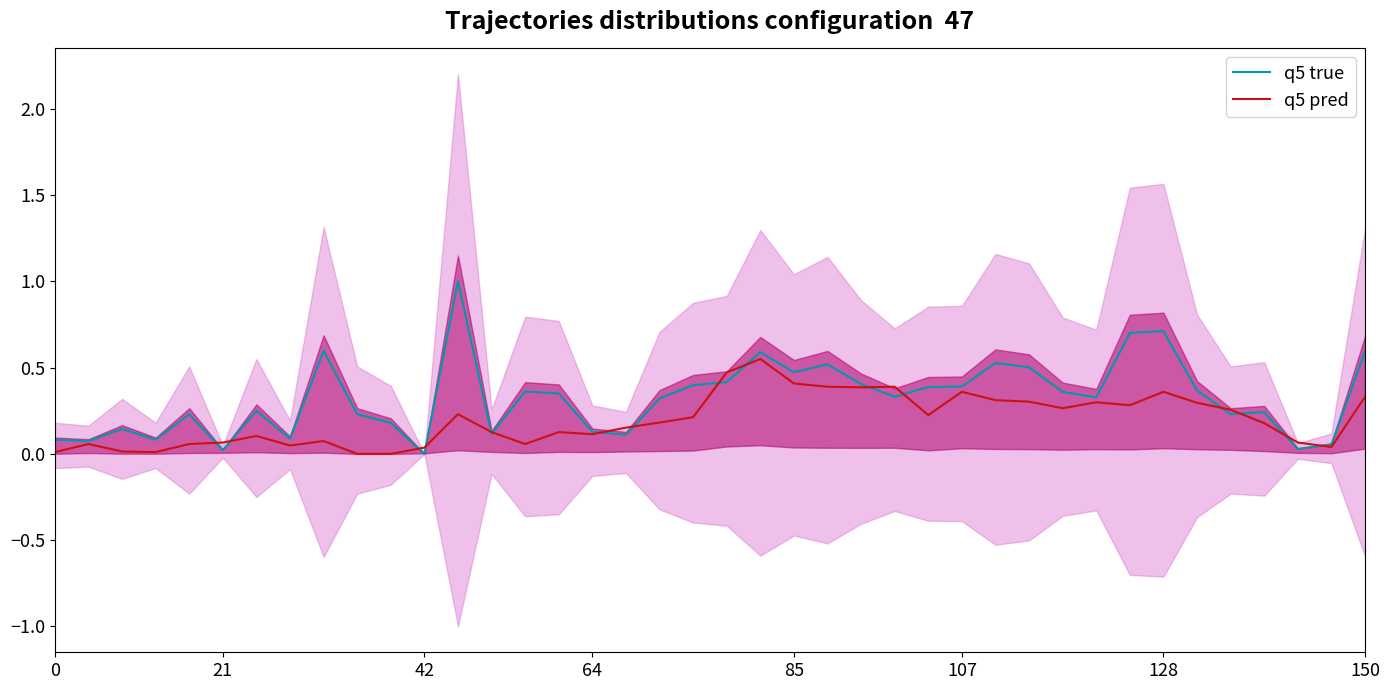

After their last crossing, which series has the higher values: q5 pred or q5 true?

q5 true